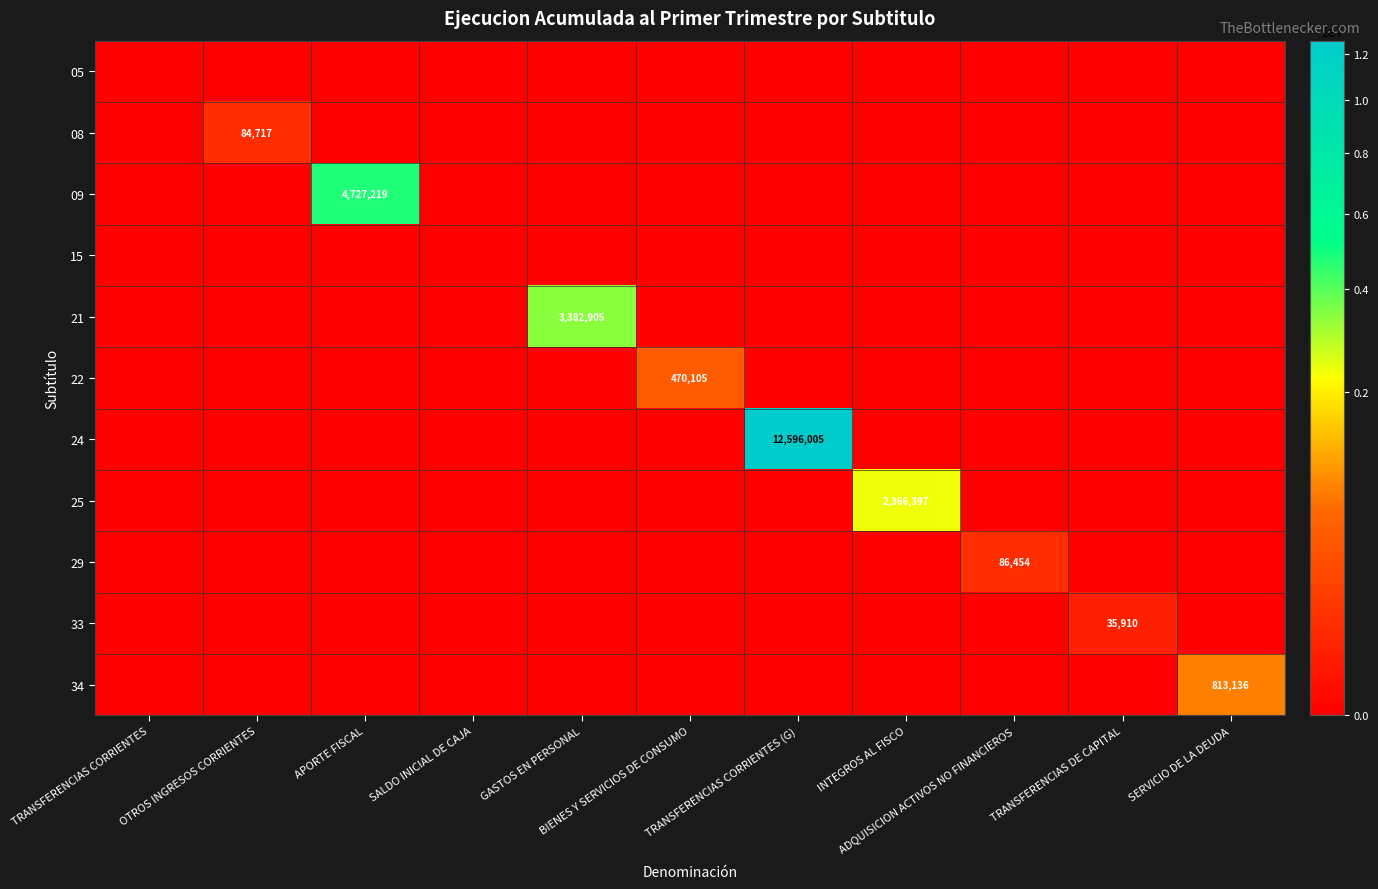

Which series has the largest total across all categories?

24